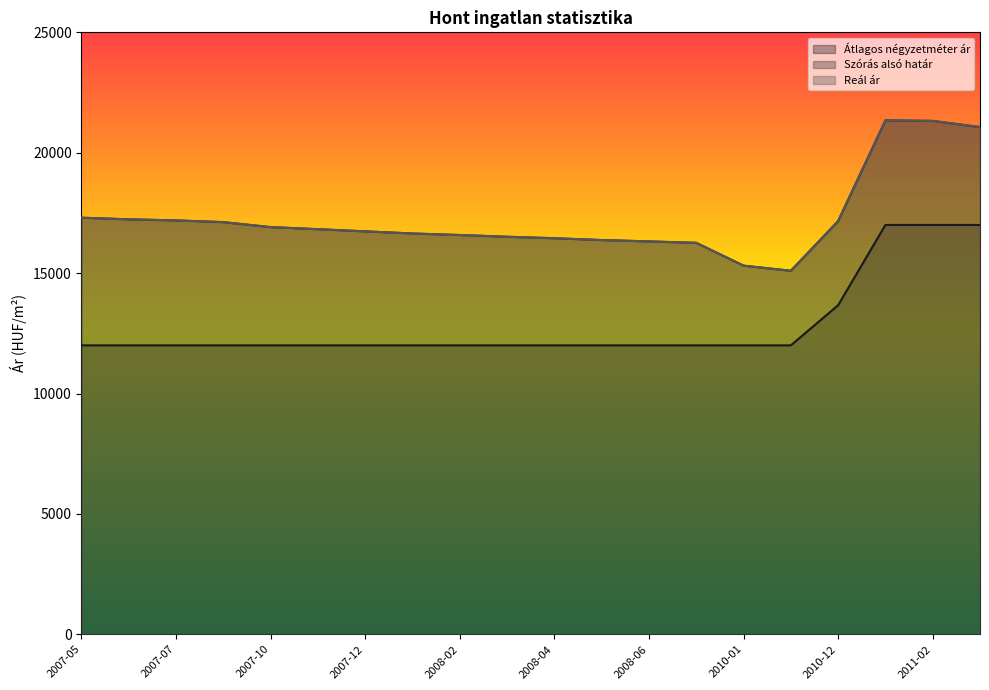

The Reál ár series shows 21066 at 2011-05. True or false?

True